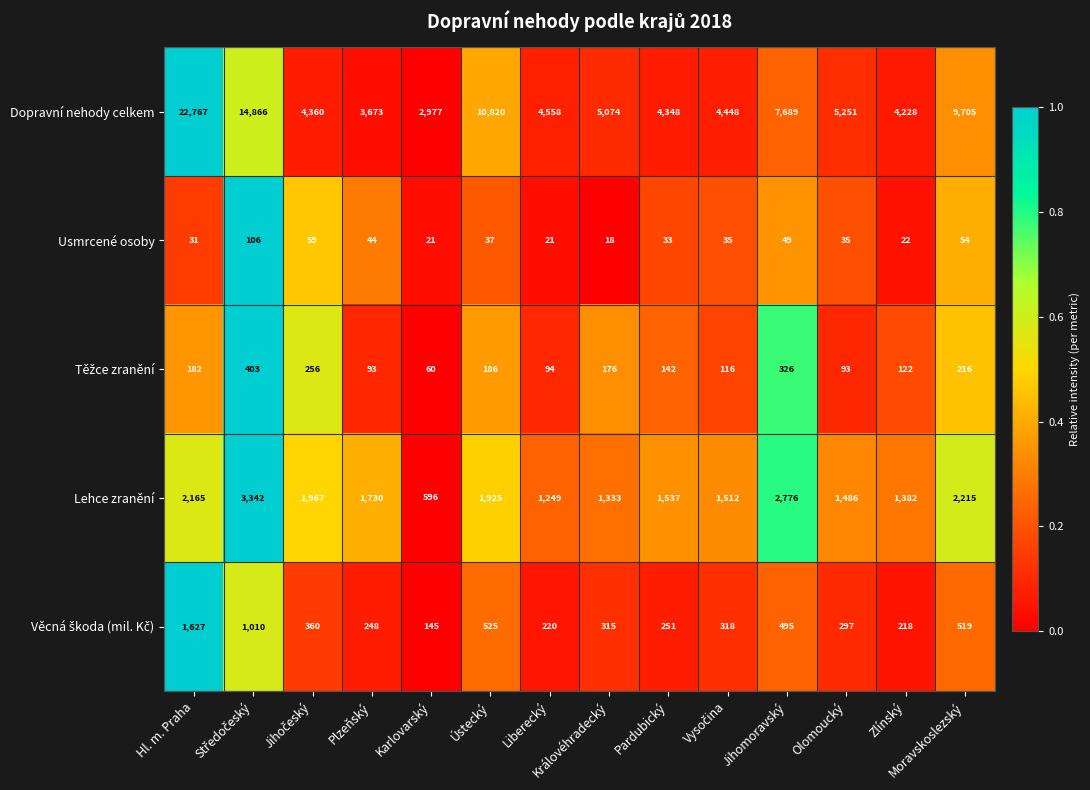

What is the difference between the highest and lowest values at Liberecký?

4537